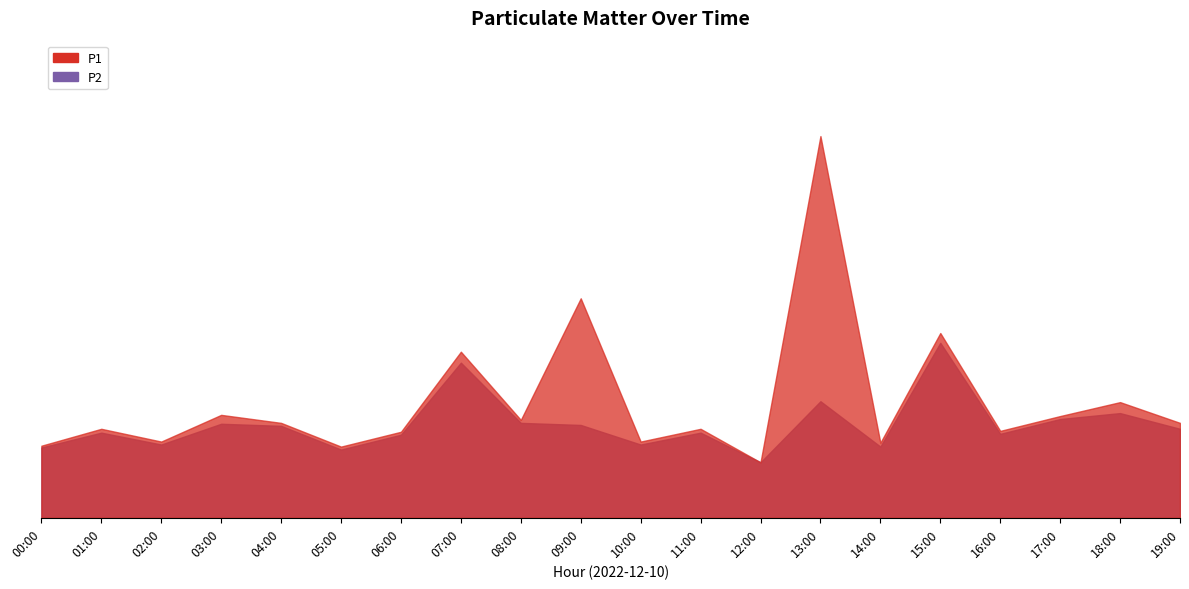

Rank the series by their maximum value, from lowest to highest.

P2, P1